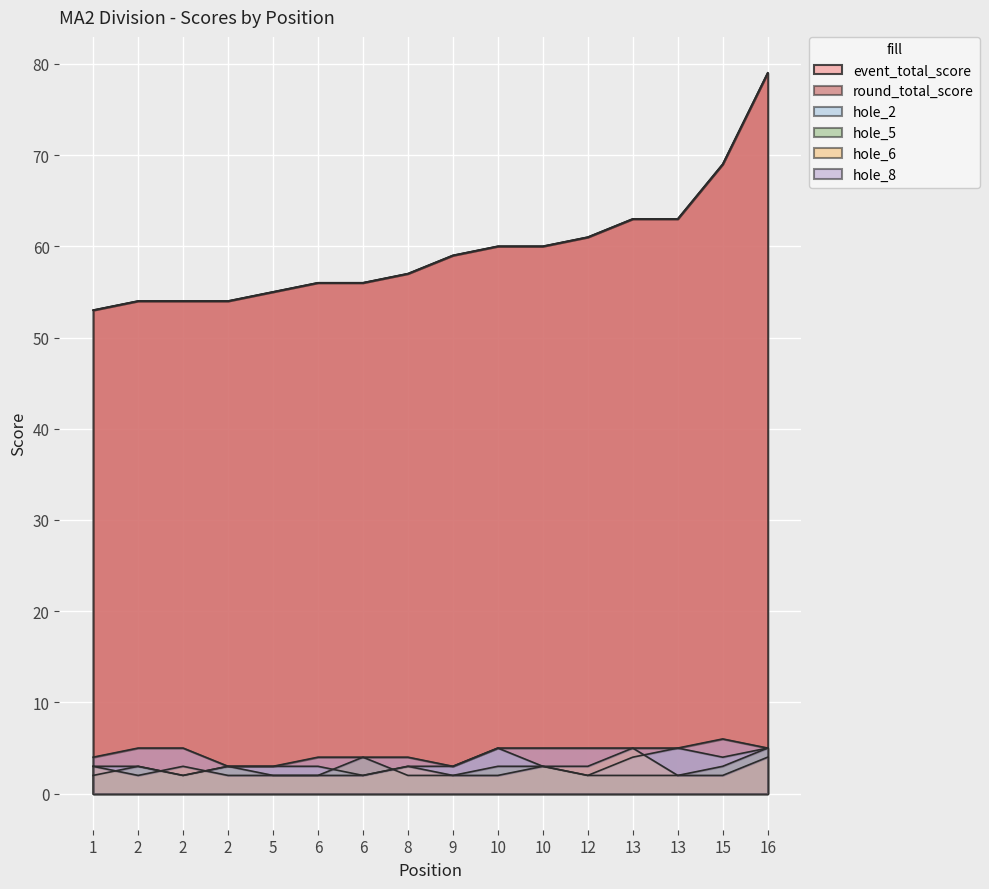

Where is event_total_score nearest to the value 66?

13